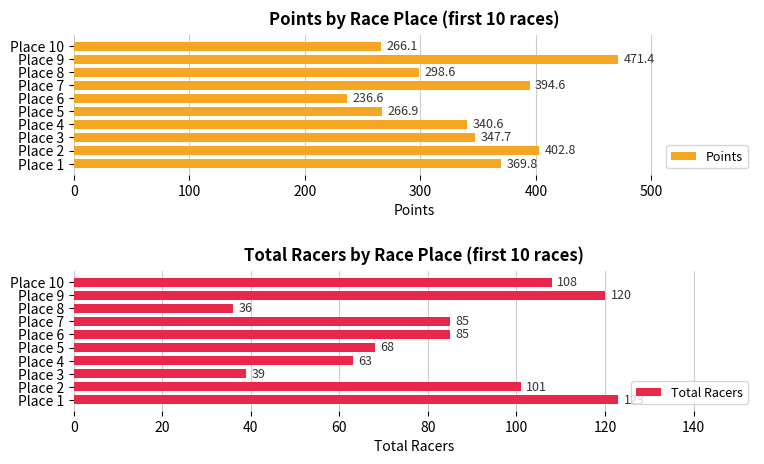

How many groups of bars are there?

10